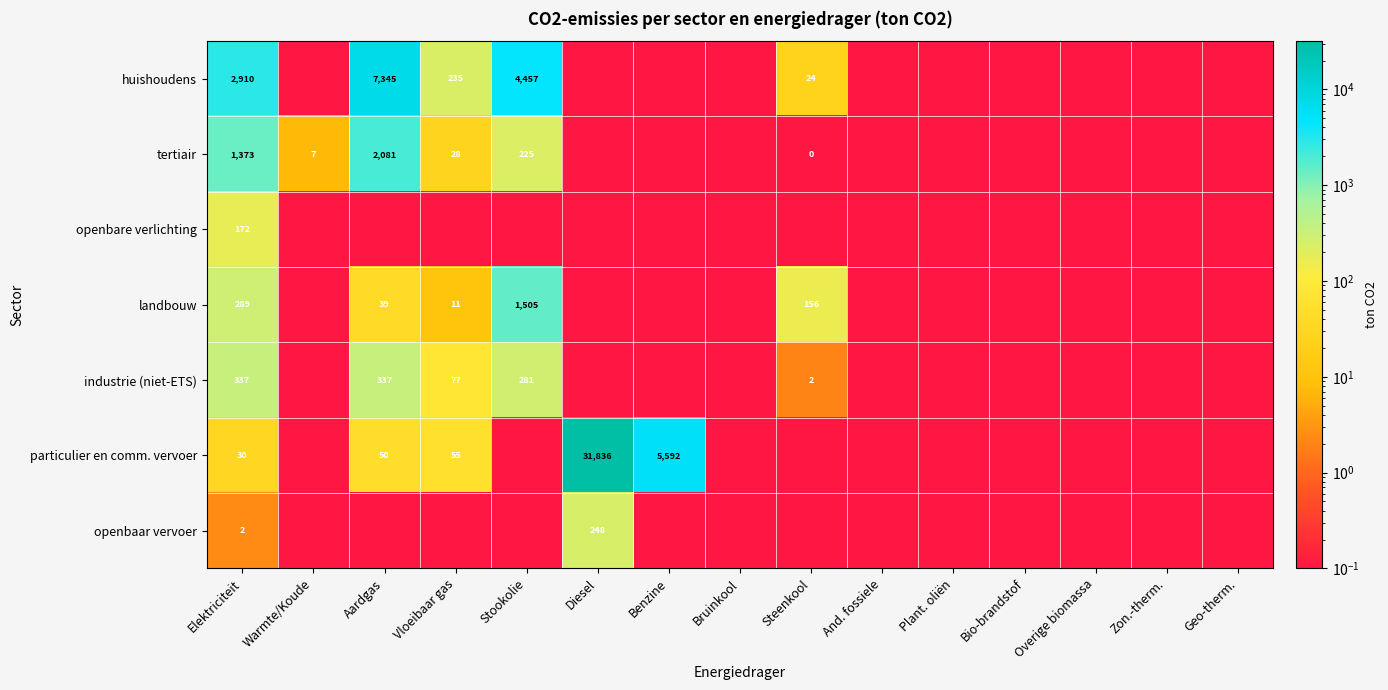

Rank the series at Elektriciteit from lowest to highest value.

openbaar vervoer, particulier en comm. vervoer, openbare verlichting, landbouw, industrie (niet-ETS), tertiair, huishoudens